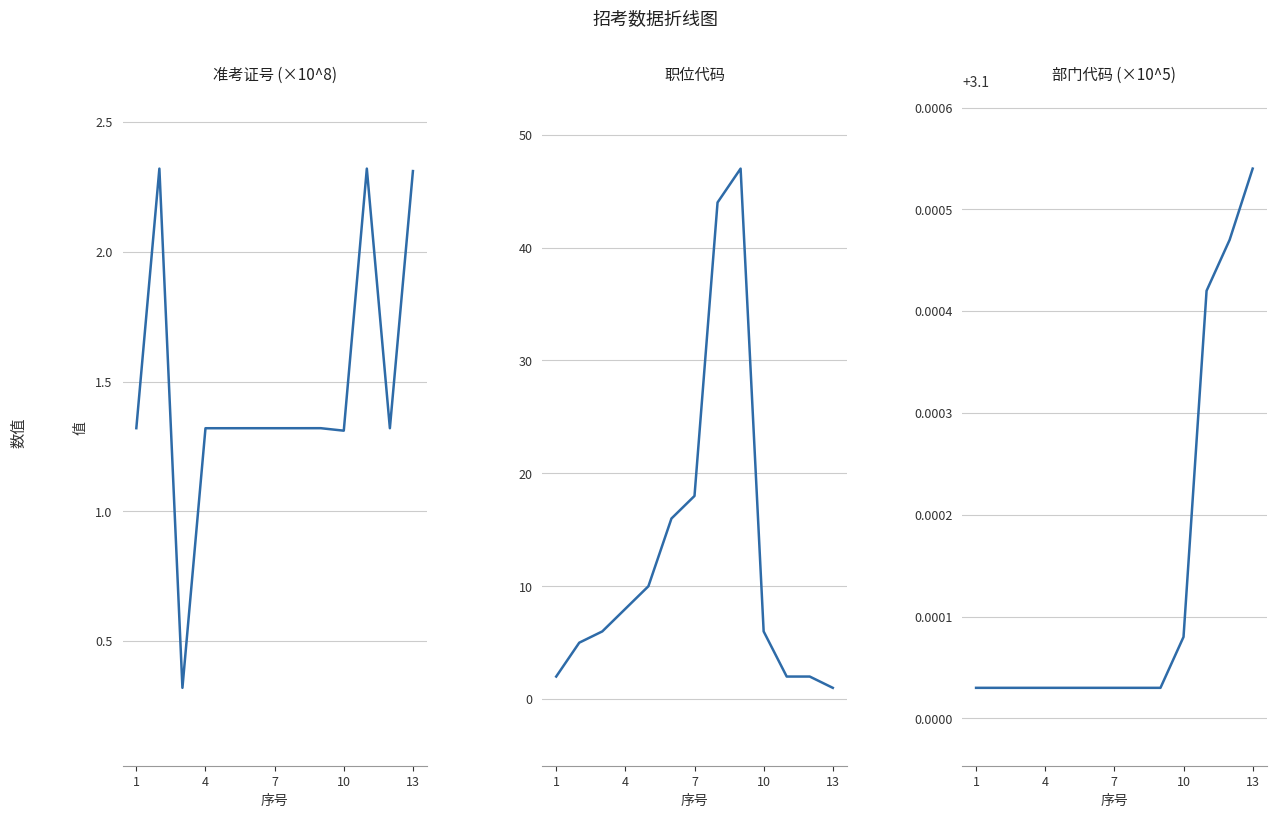

What is the smallest value displayed?

0.3